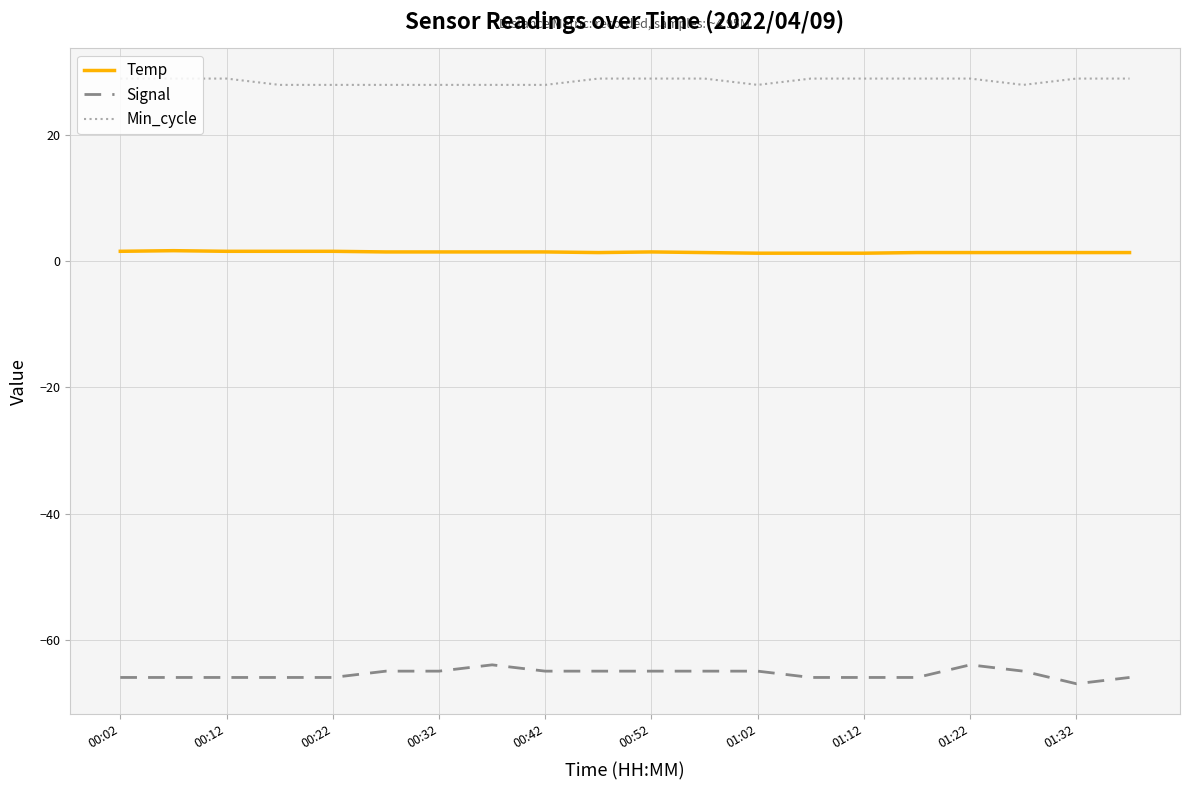

Which series has the largest range (max minus min)?

Signal